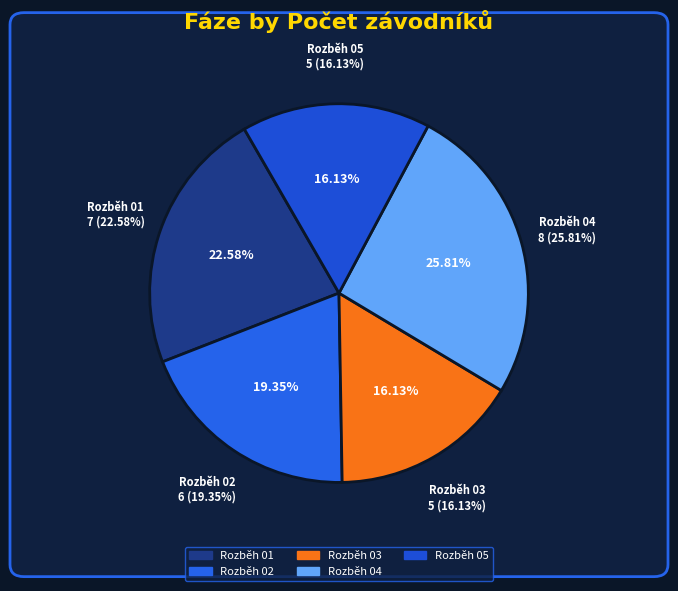

What is the change in value from Rozběh 01 to Rozběh 03?

-2